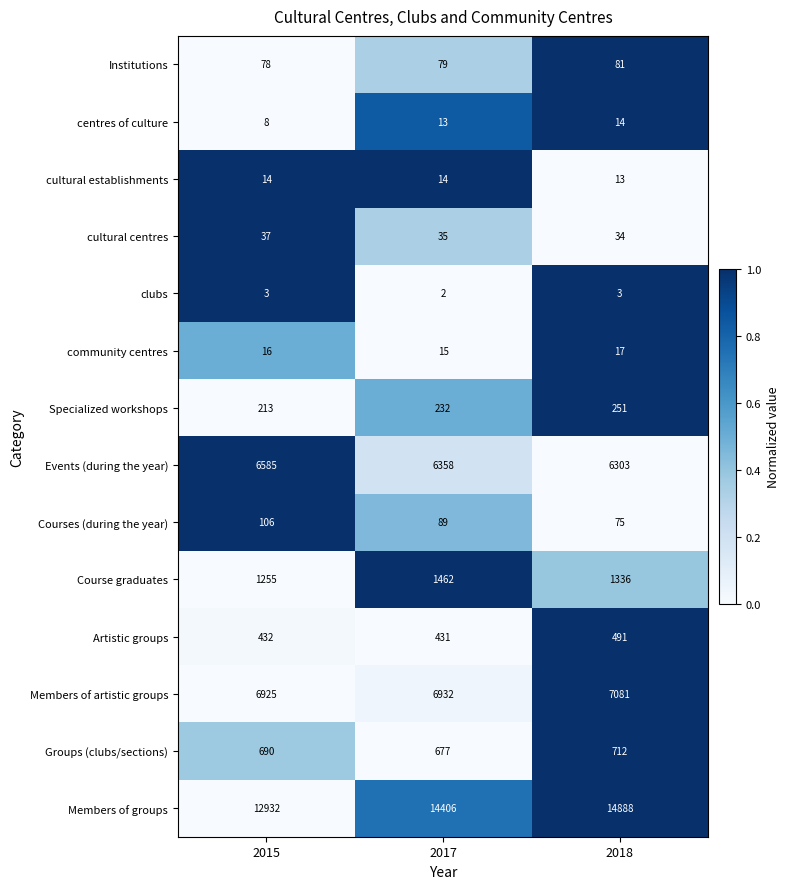

Where is Members of artistic groups nearest to the value 7003?

2017